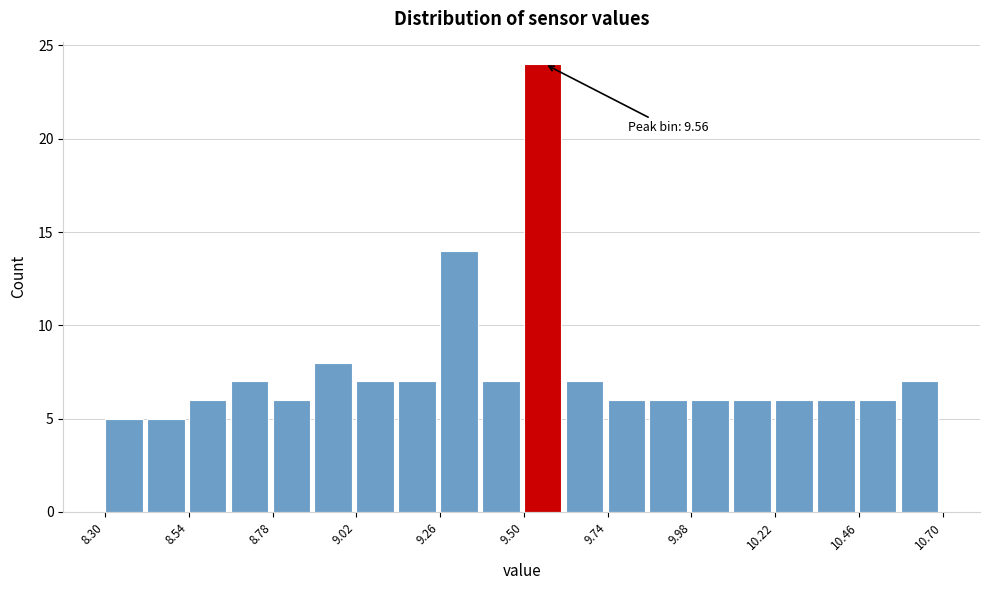

Read against the x-axis, roughly where is the centre of the tallest bar?

9.55